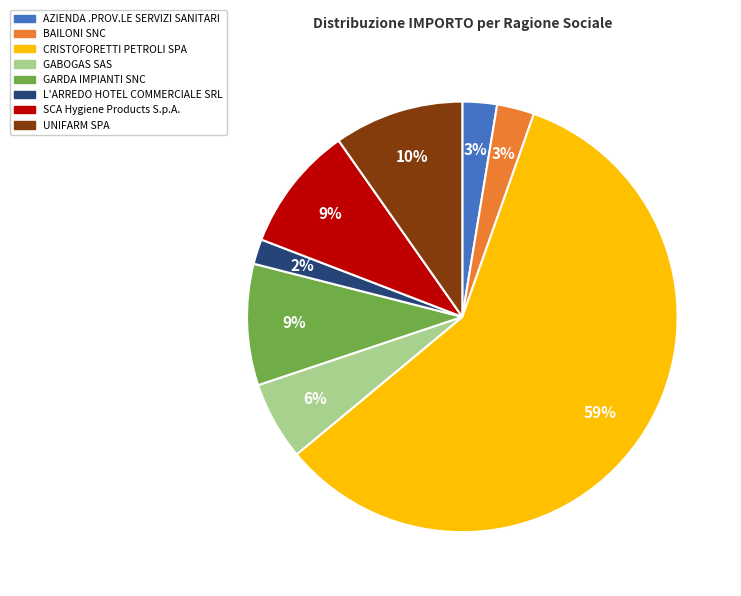

How many slices are in this pie chart?

8